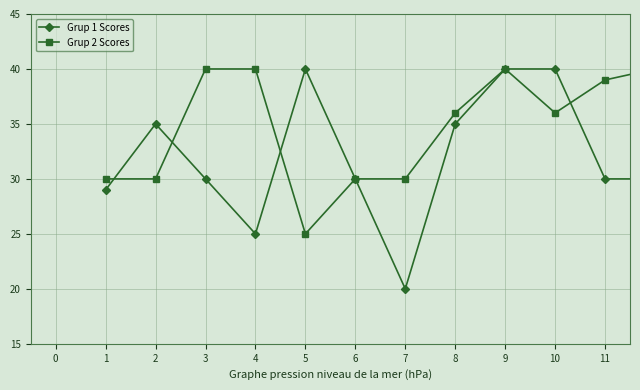

Which series has the widest spread of values?

Grup 1 Scores